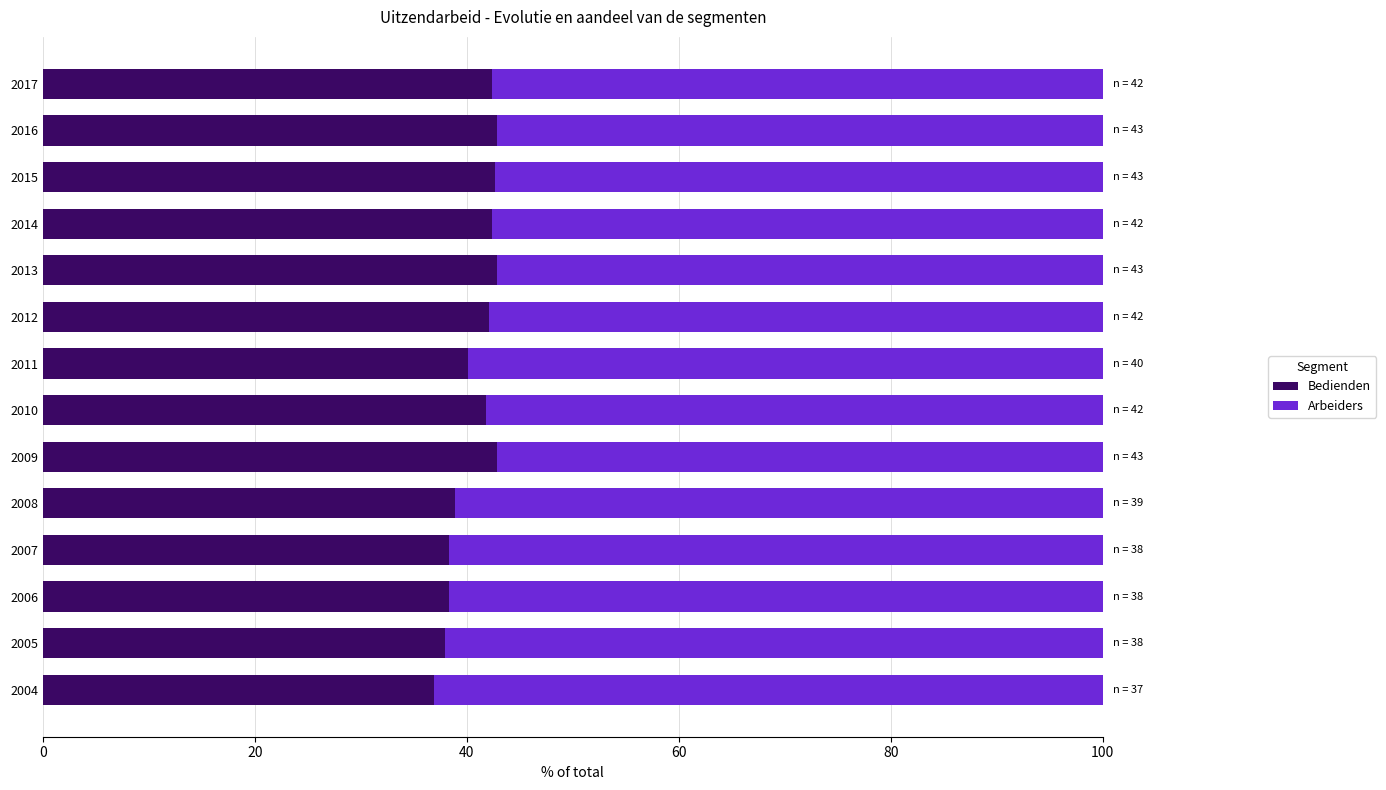

How many series are shown in this chart?

2